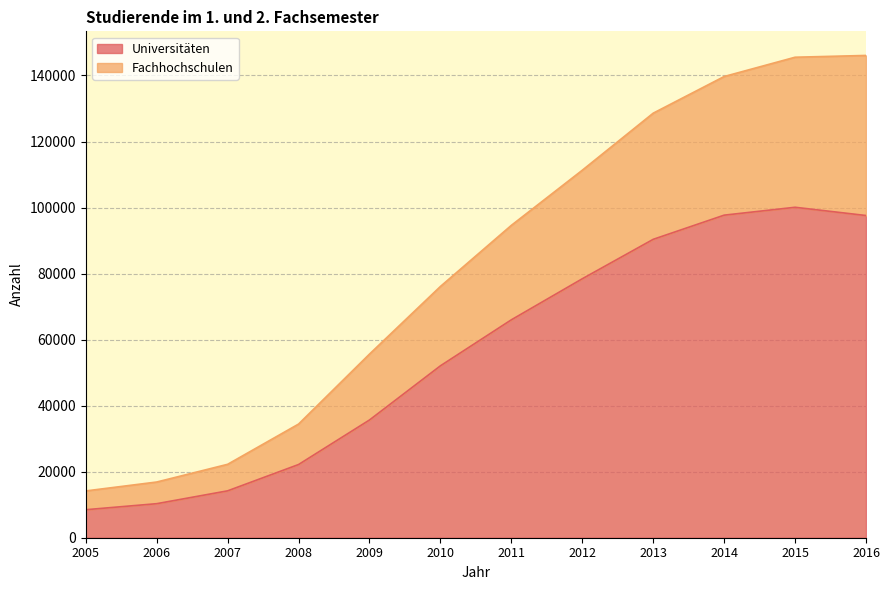

Reading left to right, list all the values displayed in this chart.

Universitäten: 8483	10310	14201	22170	35659	52068	66001	78433	90378	97699	100086	97590
Fachhochschulen: 14174	16872	22237	34427	55620	76107	94616	111311	128592	139691	145534	146073